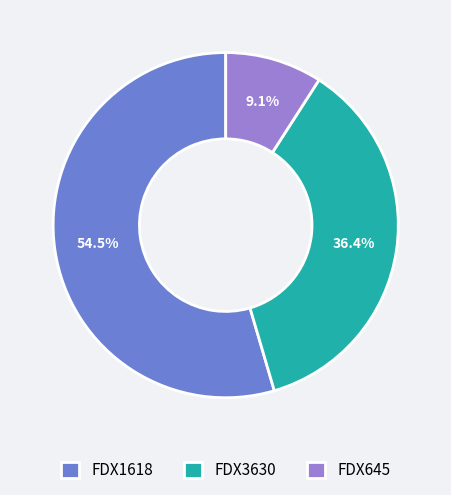

How many segments does this pie chart have?

3